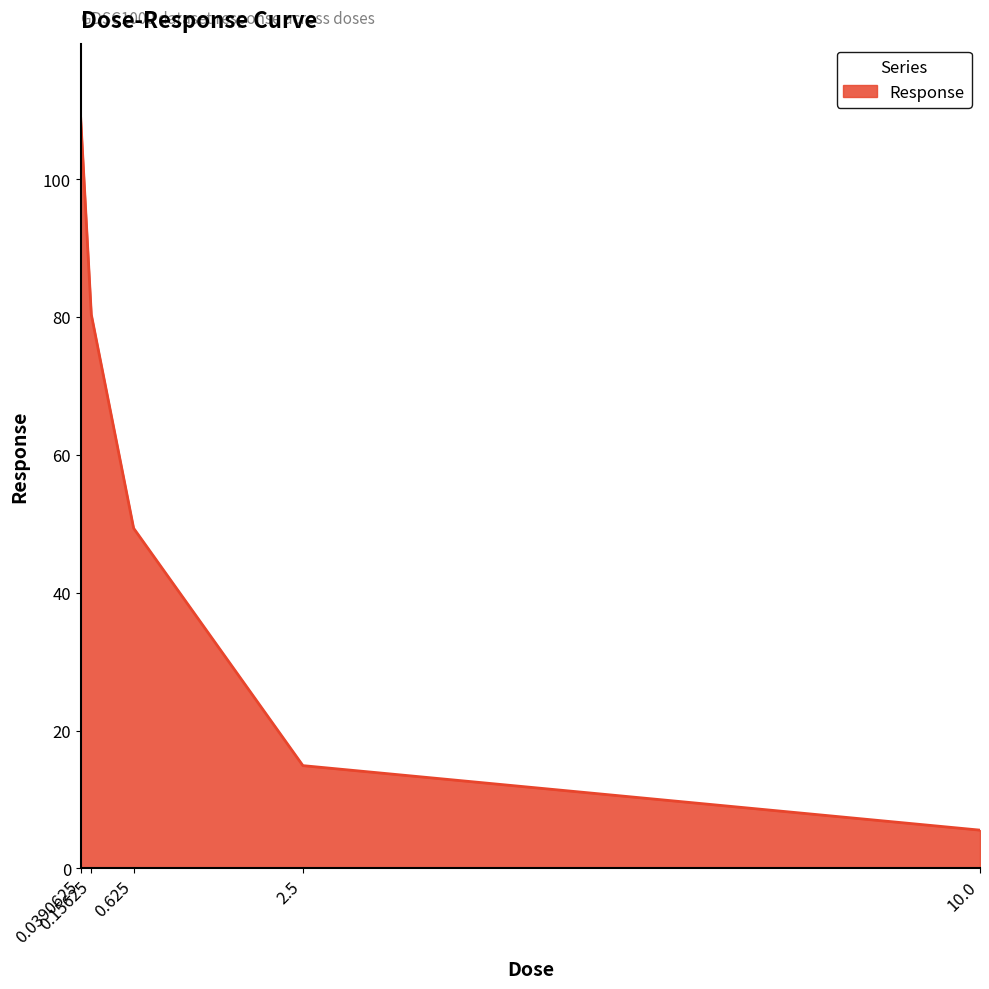

Rank the categories by value from lowest to highest.

10.0, 2.5, 0.625, 0.15625, 0.0390625